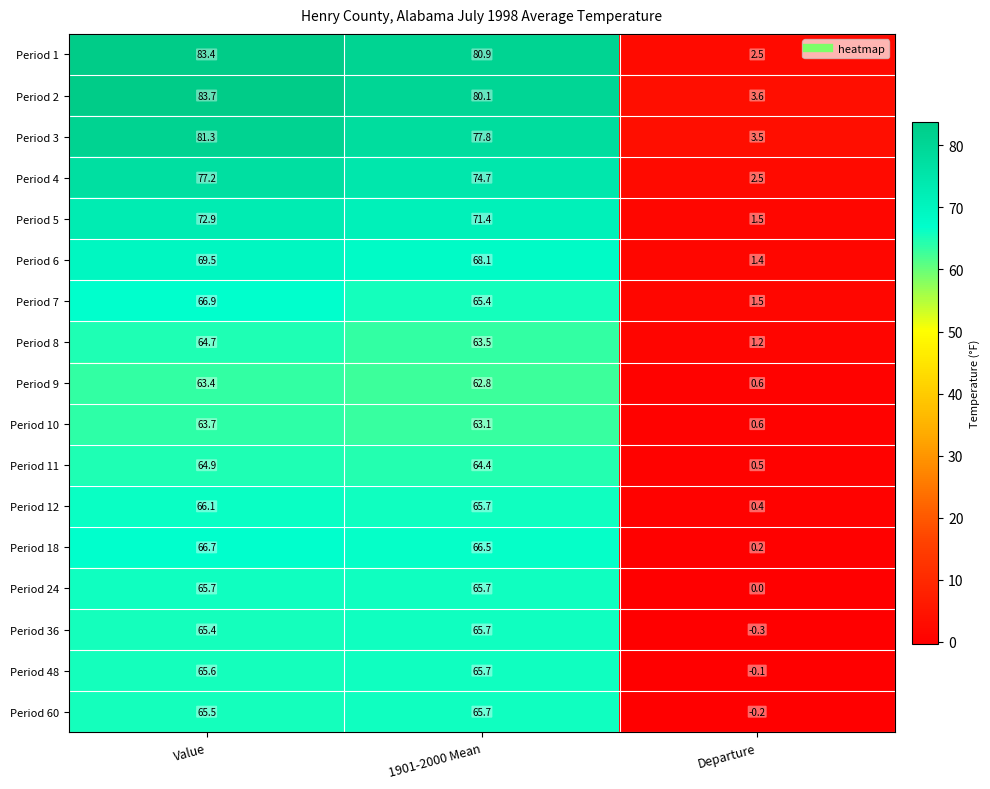

Is it true that Period 4 equals 77.2 at Value?

True